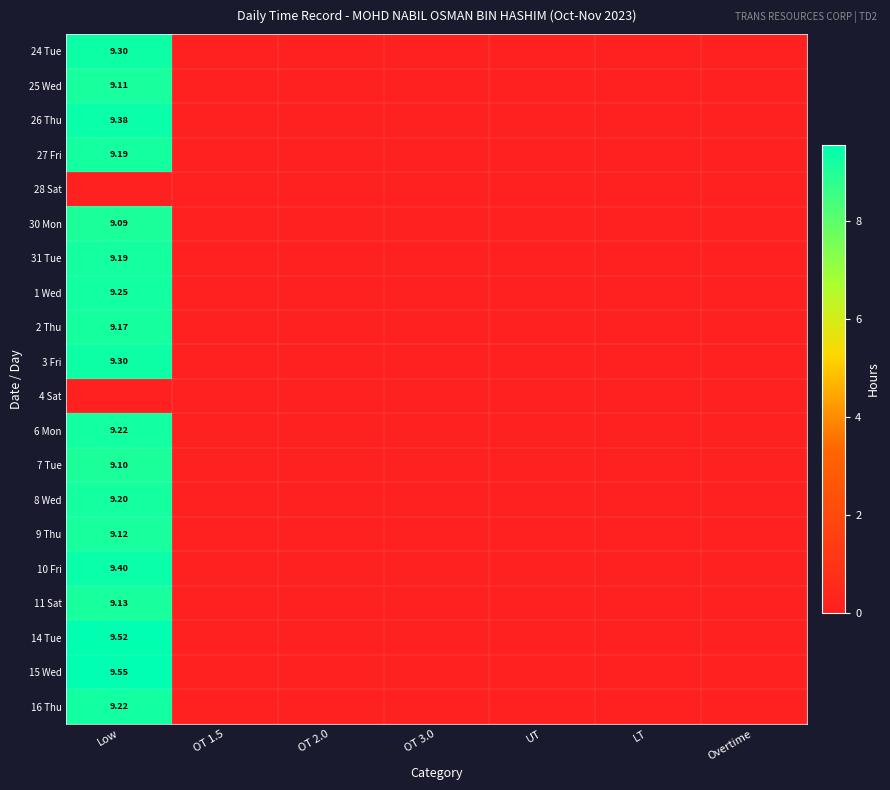

Rank the series by their maximum value, from highest to lowest.

15 Wed, 14 Tue, 10 Fri, 26 Thu, 24 Tue, 3 Fri, 1 Wed, 6 Mon, 16 Thu, 8 Wed, 27 Fri, 31 Tue, 2 Thu, 11 Sat, 9 Thu, 25 Wed, 7 Tue, 30 Mon, 28 Sat, 4 Sat